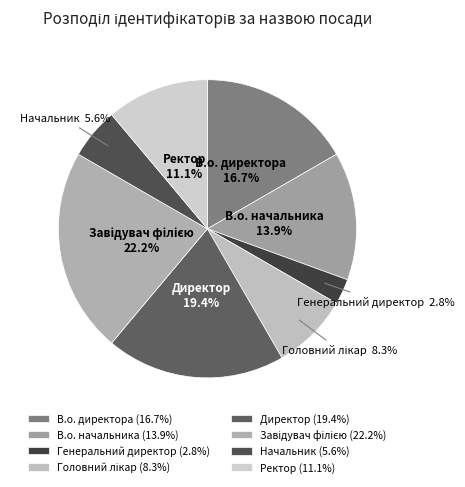

Is there a majority slice in this chart?

No